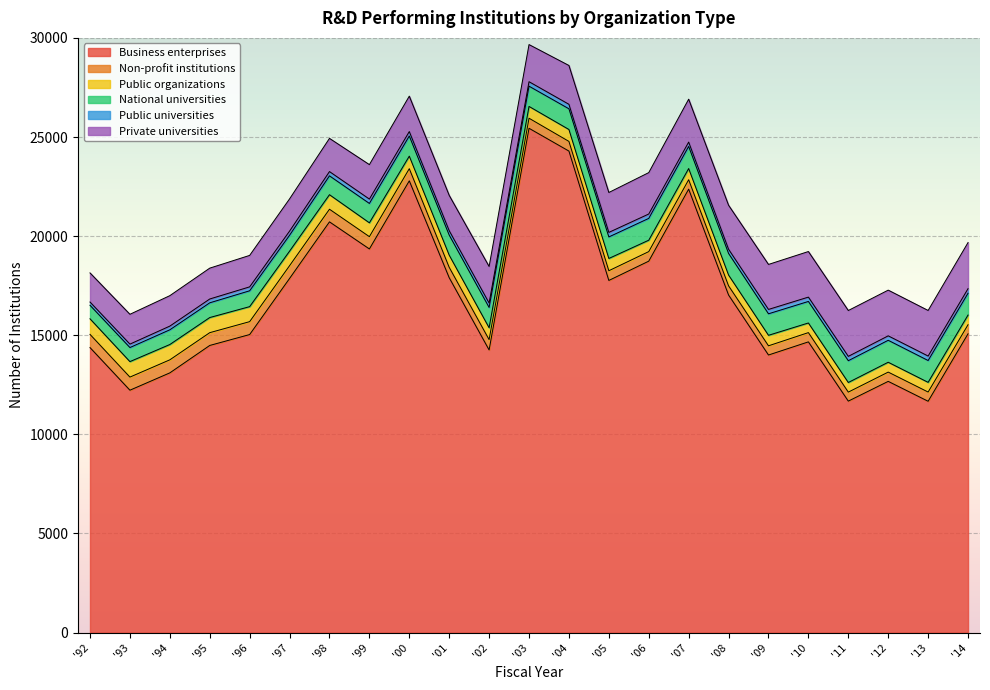

Which series has the largest total across all categories?

Business enterprises